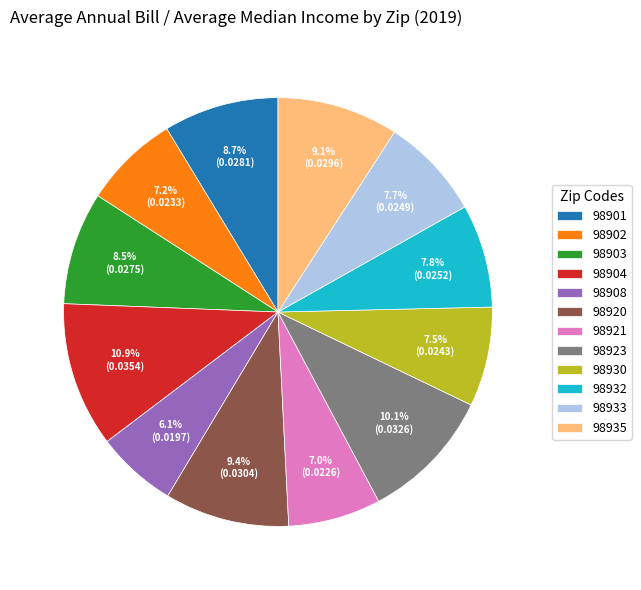

To the nearest percent, what is the average slice percentage?

8%